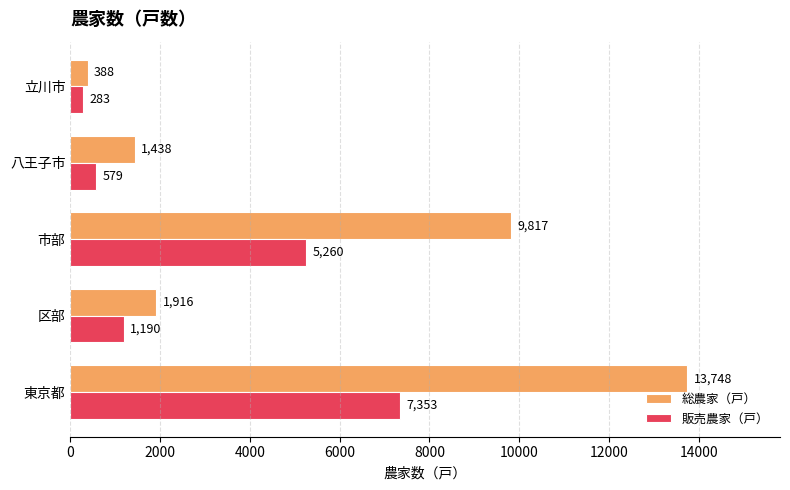

How many values in the 販売農家（戸） series are below 1190?

2